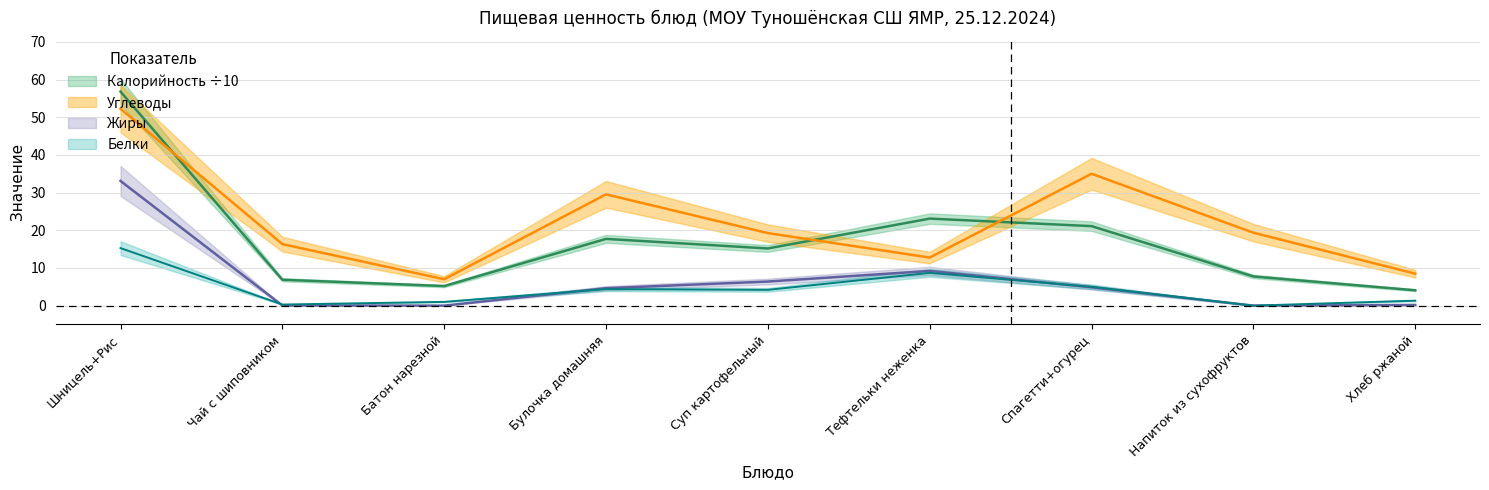

True or false: Углеводы has a value of 19.5 at Спагетти+огурец.

False